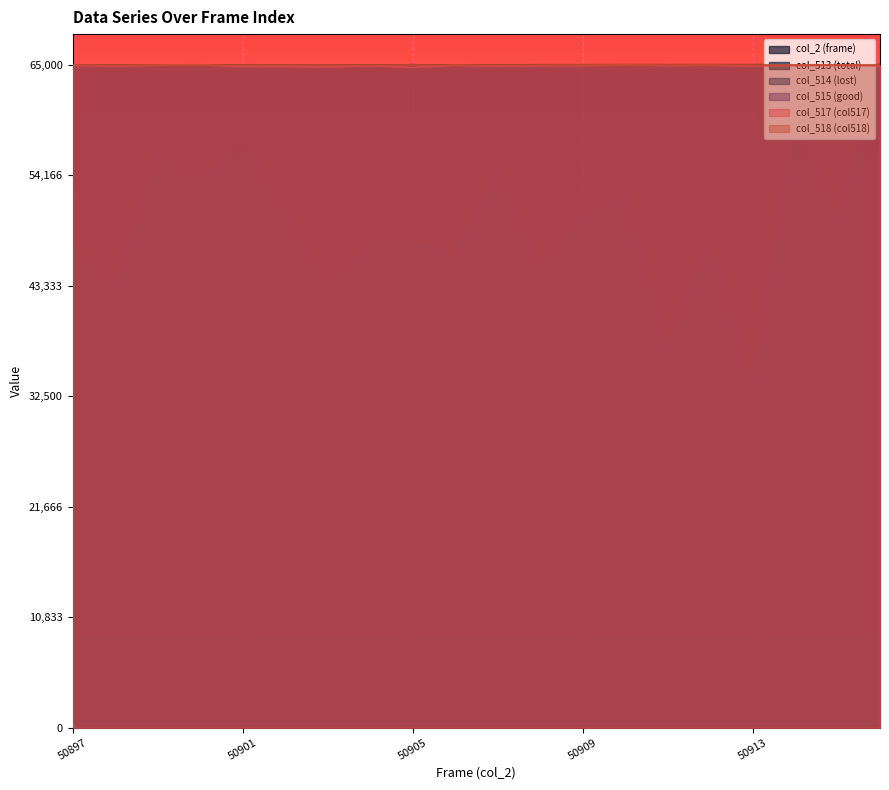

True or false: col_515 (good) has a value of 64614.9 at 50899.

True